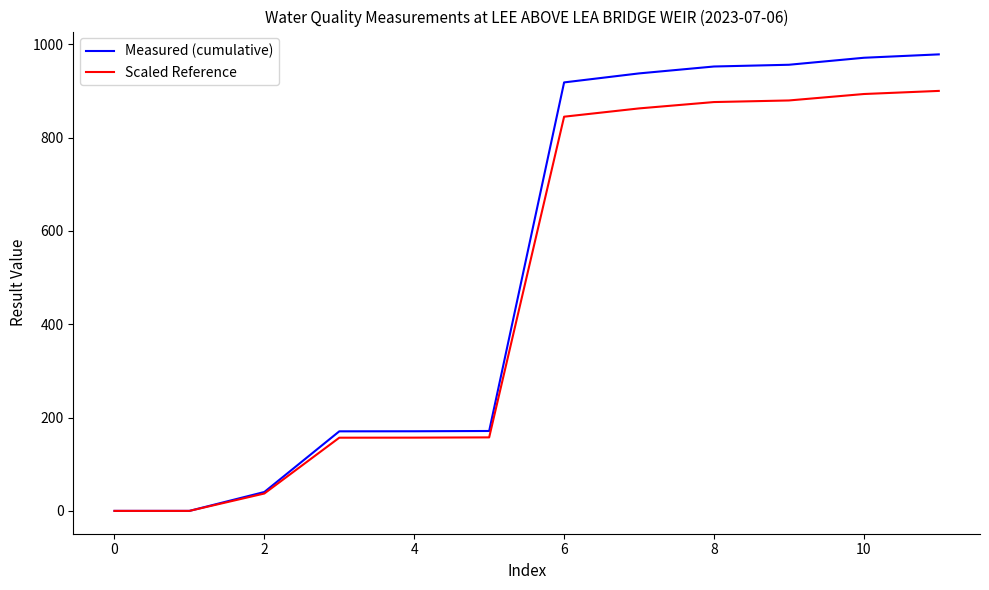

Rank the series by their maximum value, from highest to lowest.

Measured (cumulative), Scaled Reference